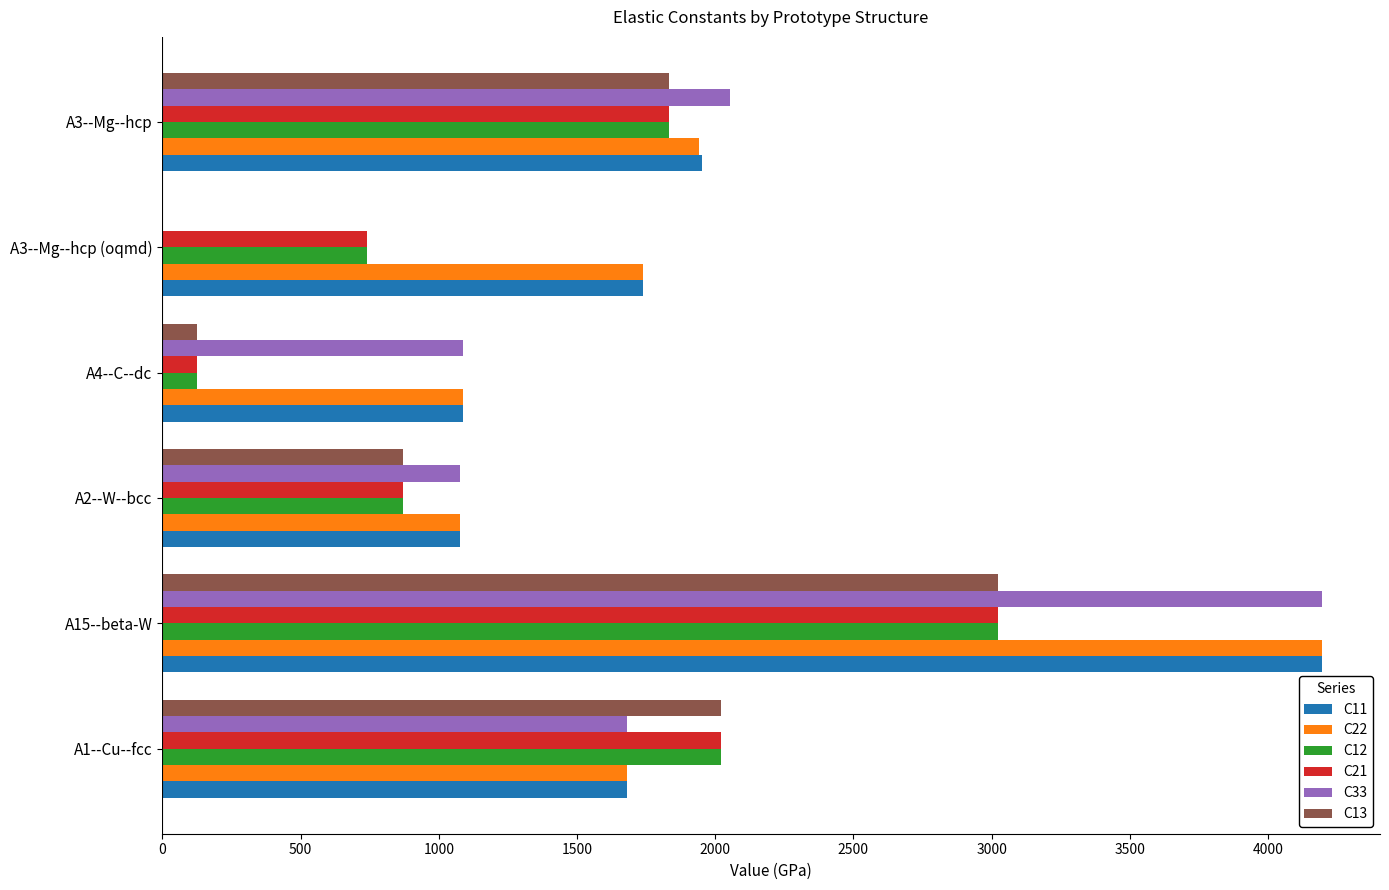

How many values in C13 are above zero?

5